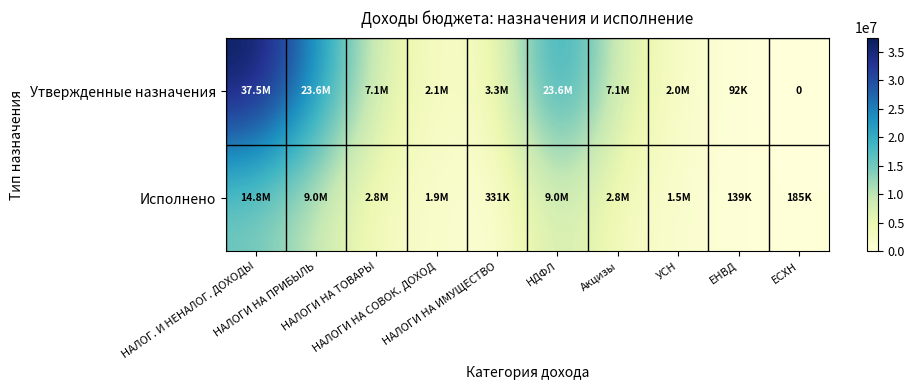

What is the difference between the maximum and minimum values in the Утвержденные назначения series?

37478170.0